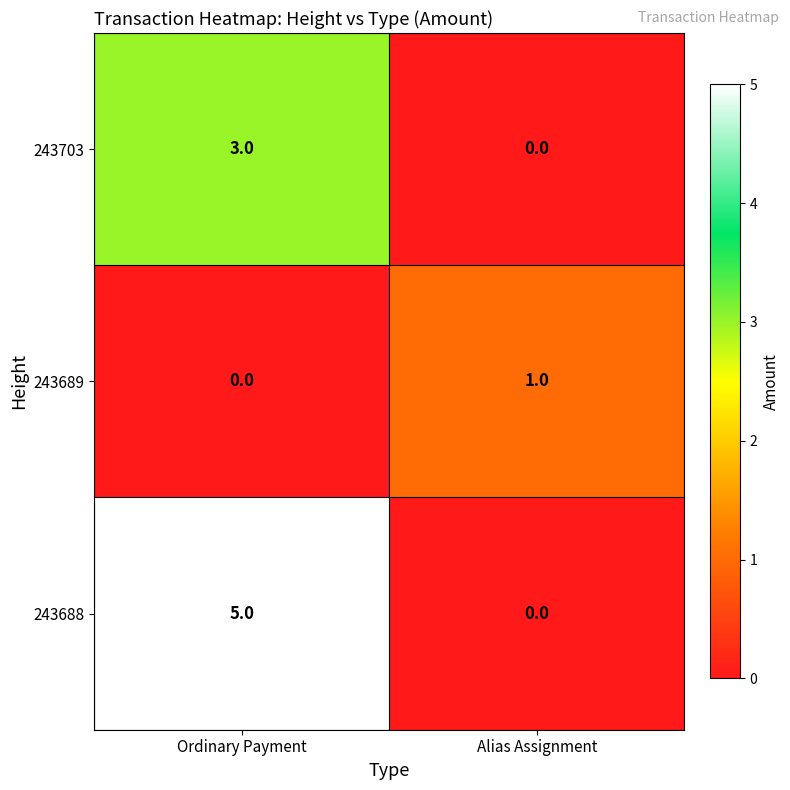

What is the spread (max minus min) of values at Alias Assignment?

1